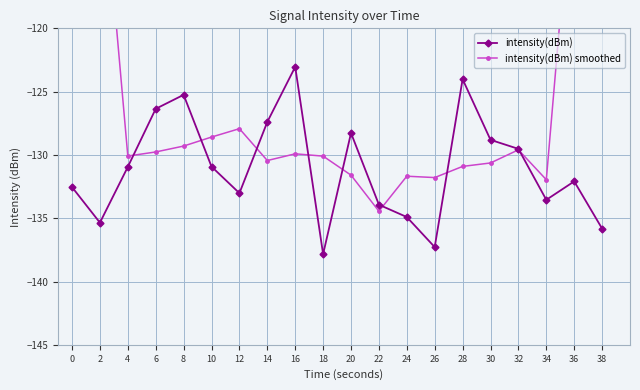

What value does the intensity(dBm) smoothed series have at 32?

-129.6